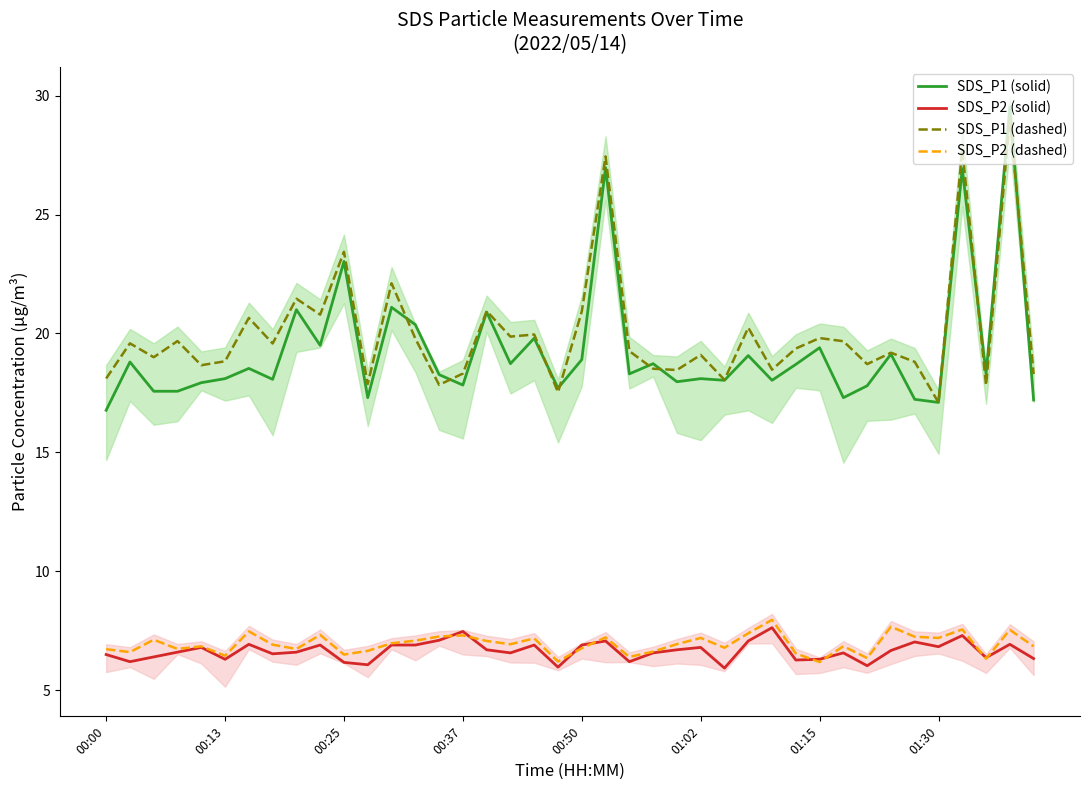

What is the value of the SDS_P2 (dashed) point at the 18th from the left?

6.9